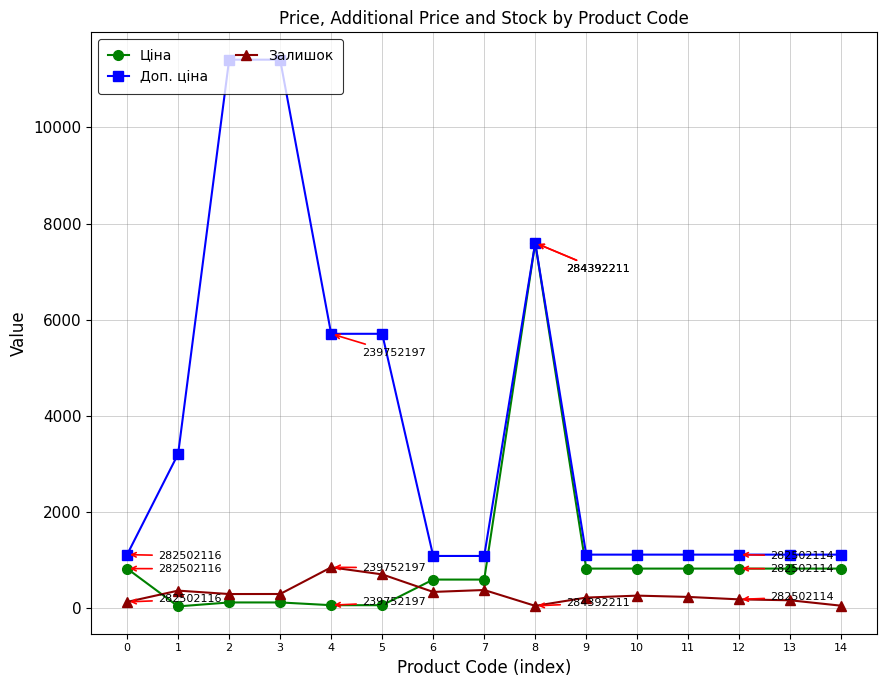

Which series has the largest total across all categories?

Доп. ціна